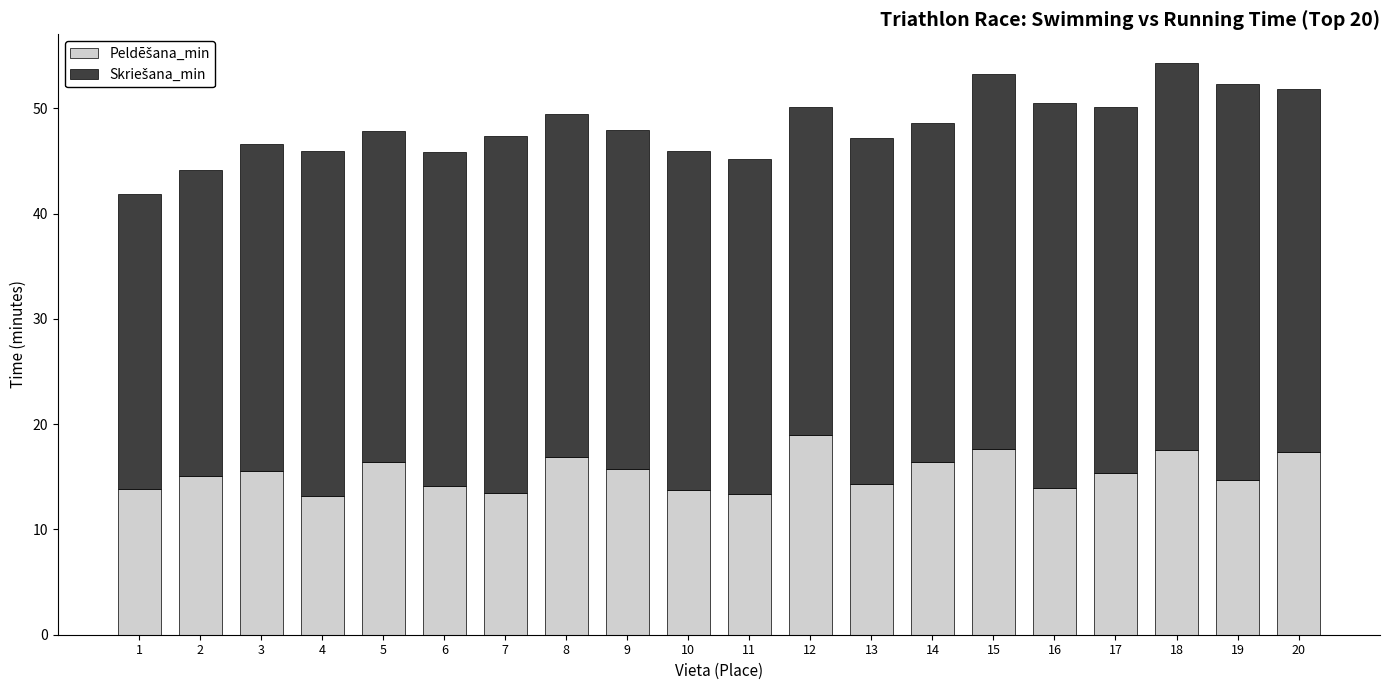

What is the total value across all series at 5?

47.9